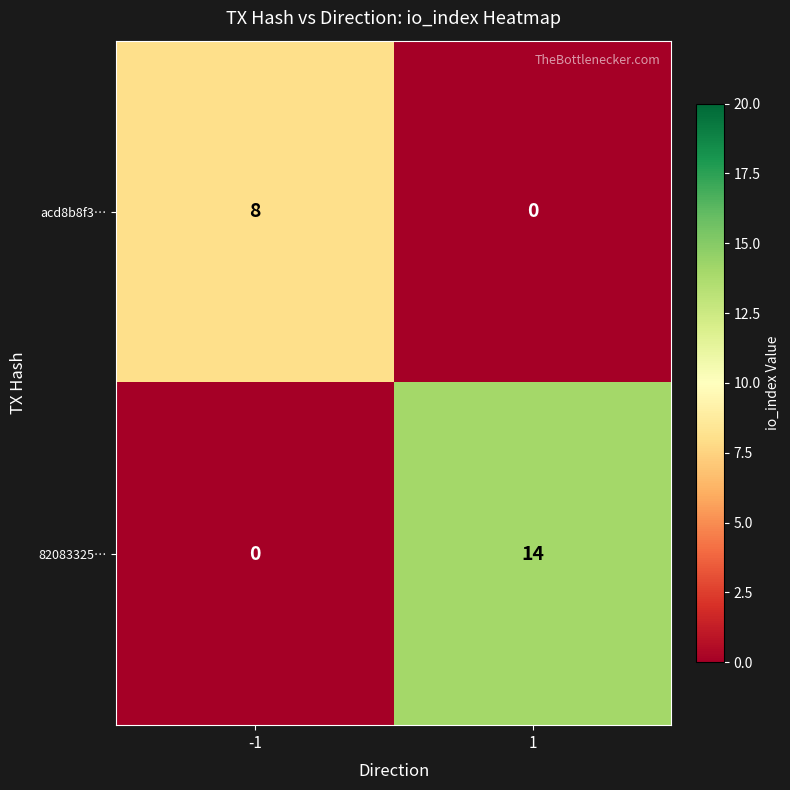

The value of acd8b8f3… at -1 is 13. True or false?

False